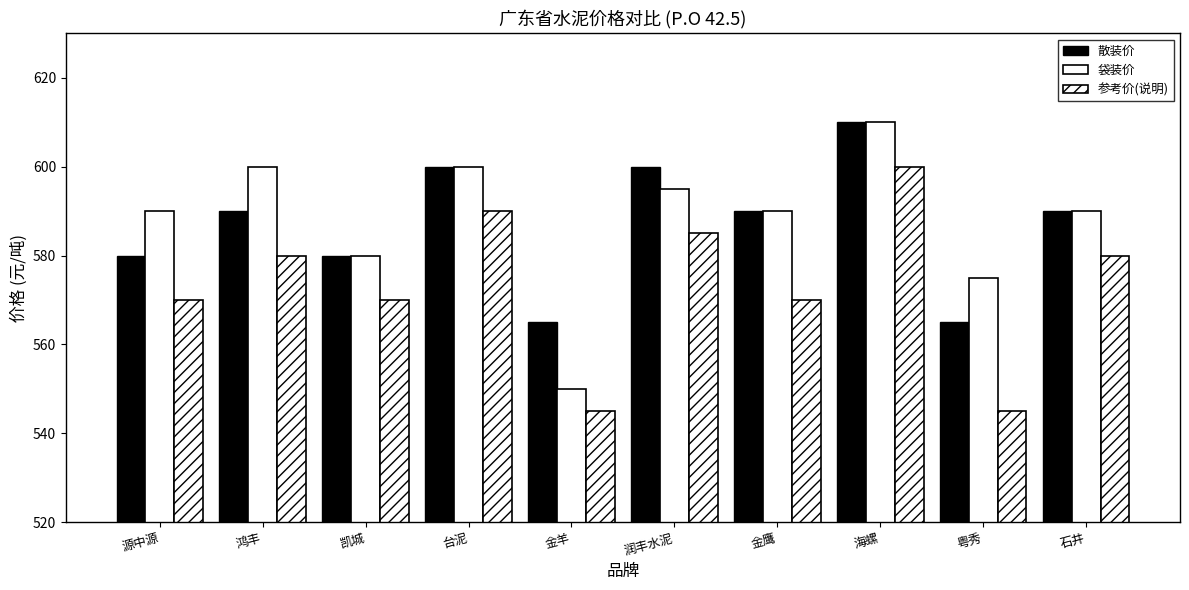

How many 散装价 values are between 580 and 600?

7